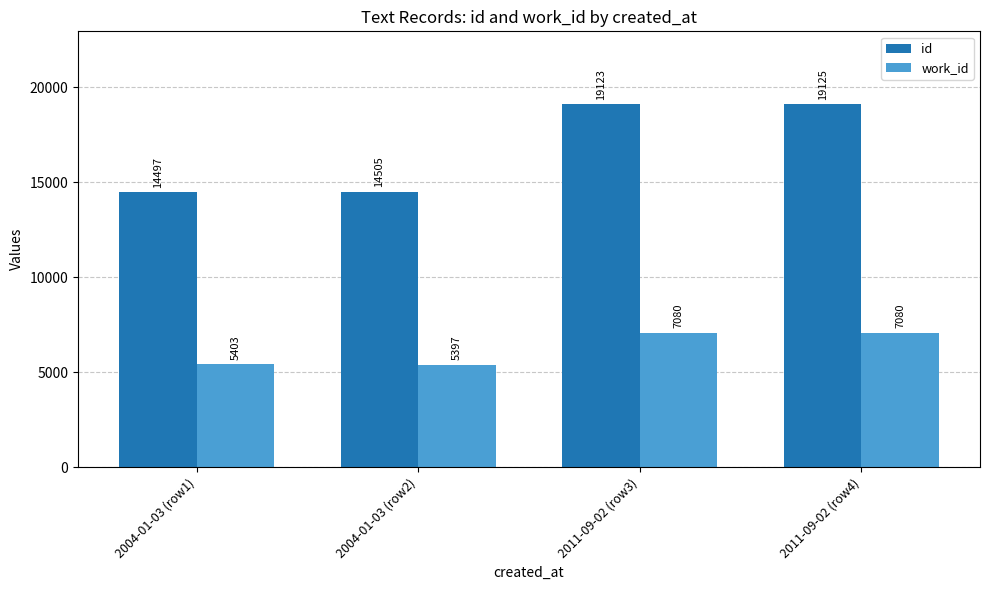

At which label is work_id closest to 6238?

2004-01-03 (row1)